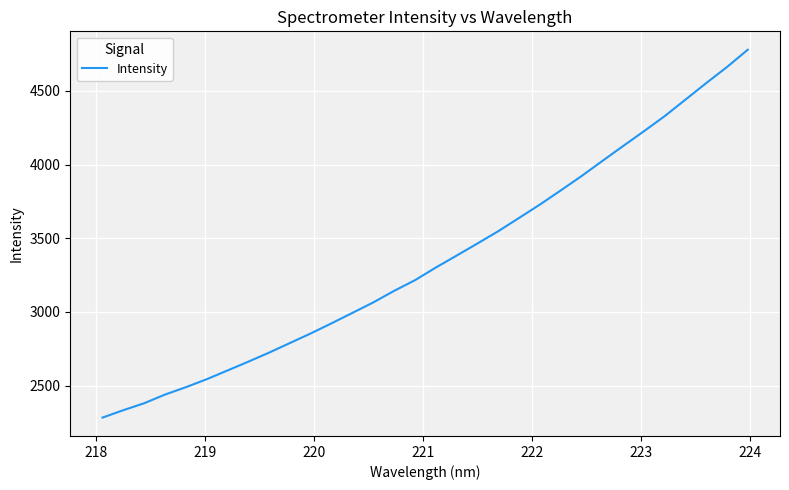

What is the smallest value displayed?

2282.8